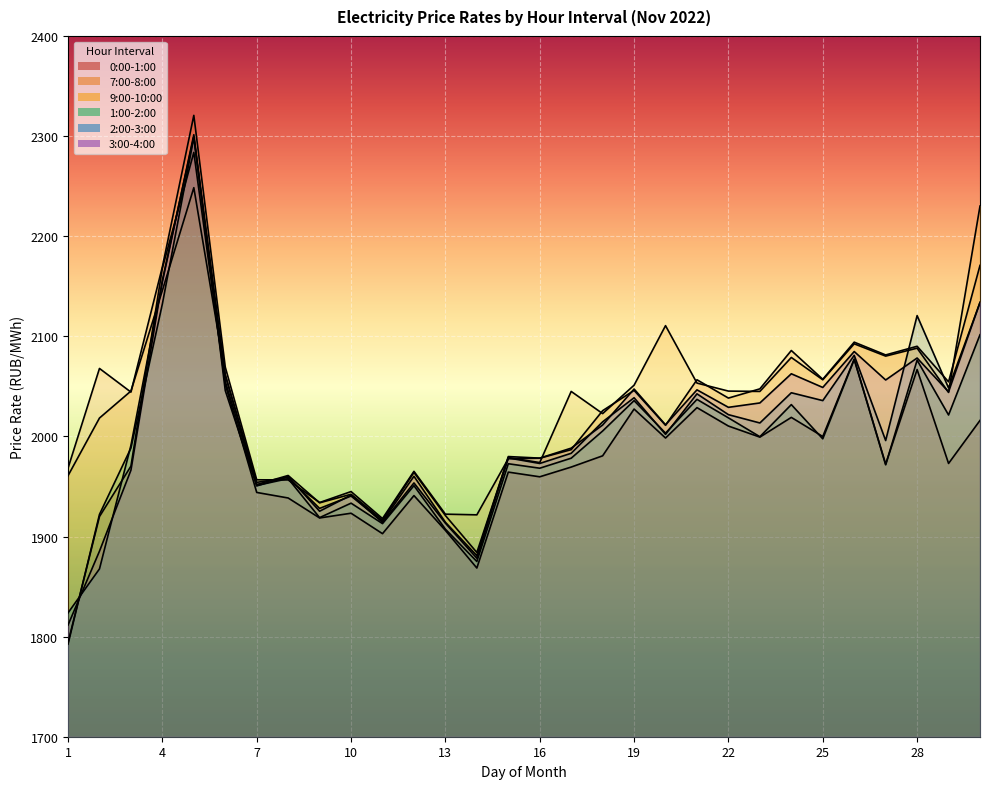

What is the value of the 1:00-2:00 point at the 26th from the left?

2076.8